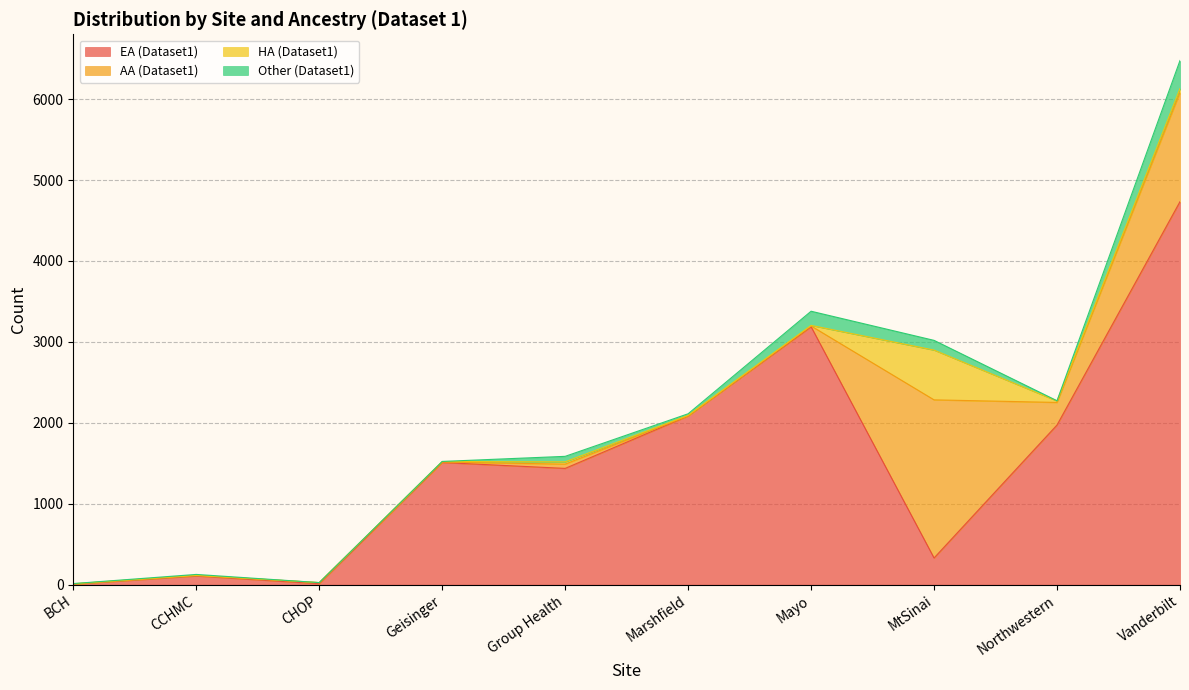

How many interior local valleys does the AA (Dataset1) series have?

3